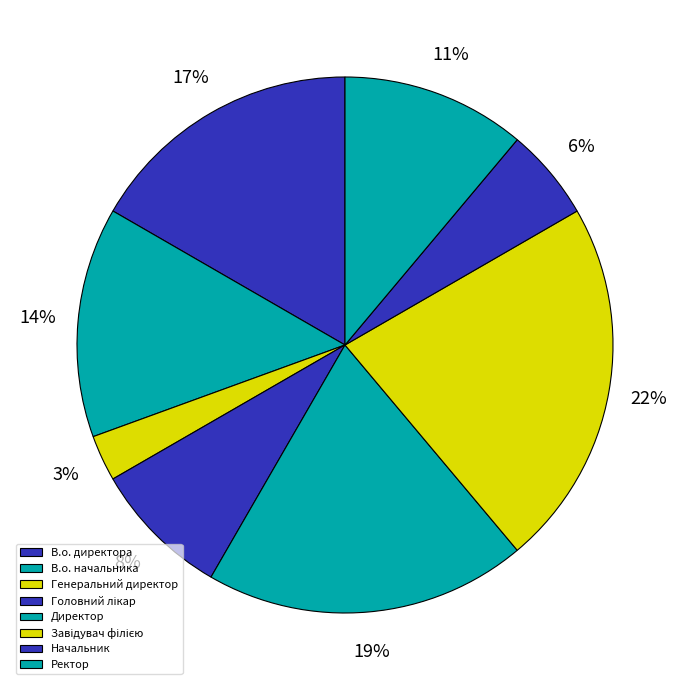

How many slices are in this pie chart?

8